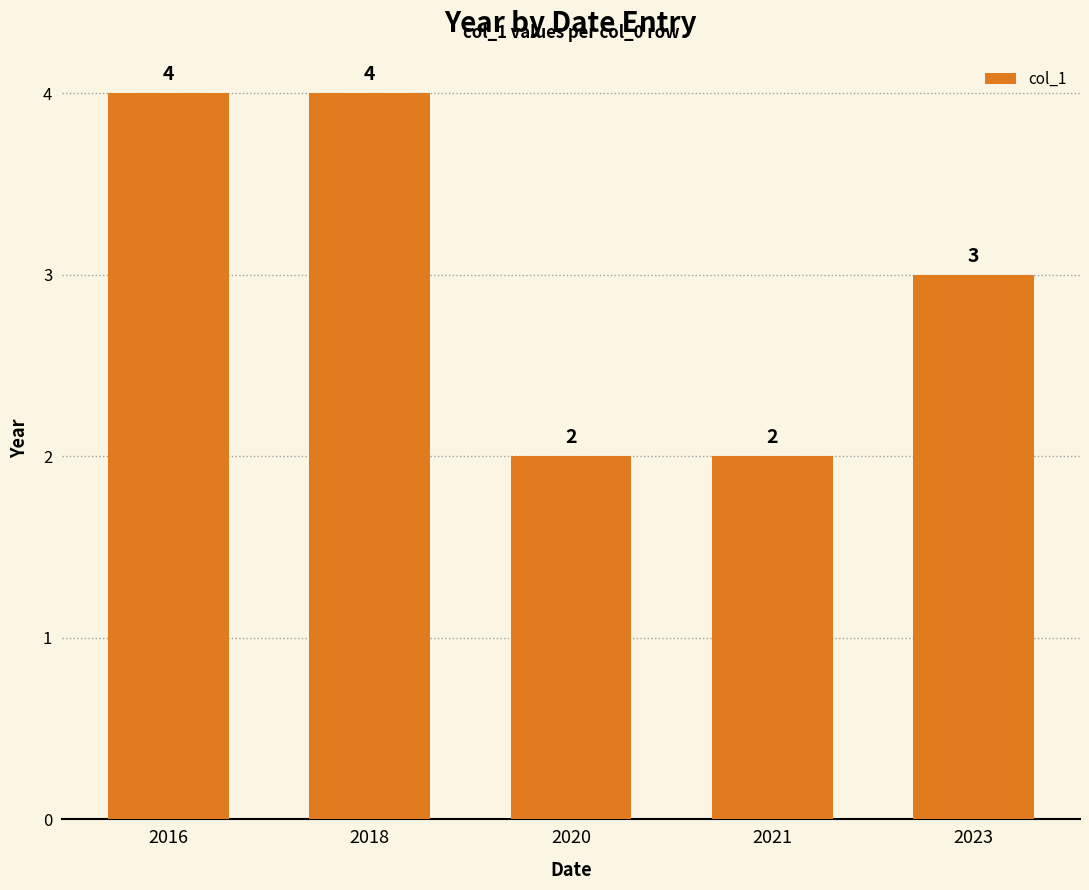

What is the value of the 2nd bar from the left?

4